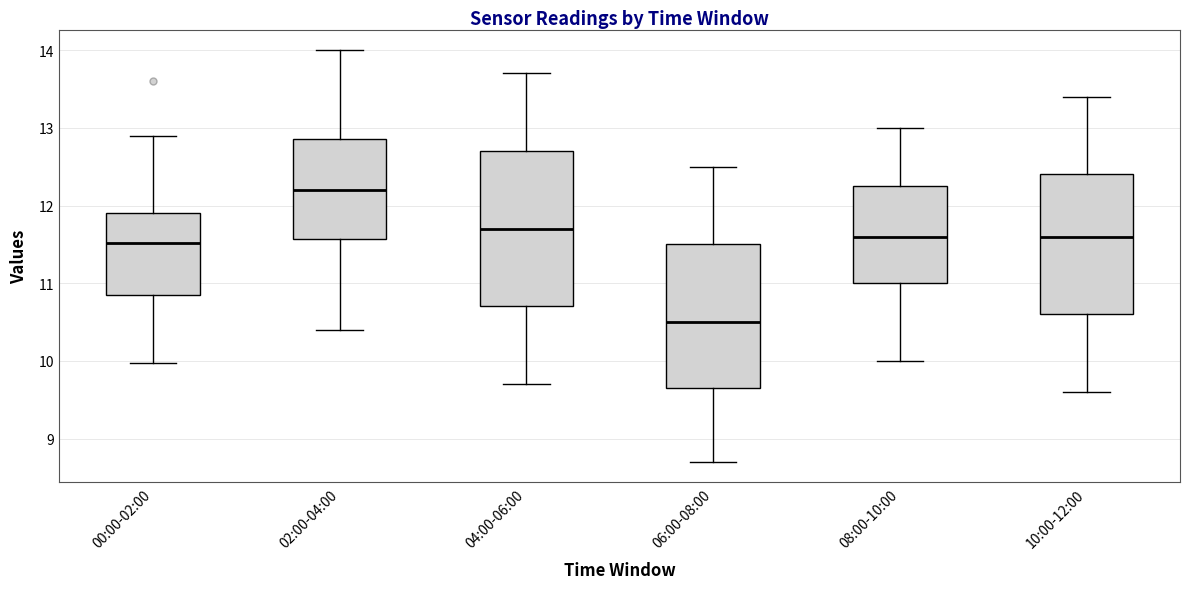

Where does the lower whisker of the box for 04:00-06:00 end on the y-axis? The values are not printed on the chart, so give them approximately, as read against the axis.

9.7